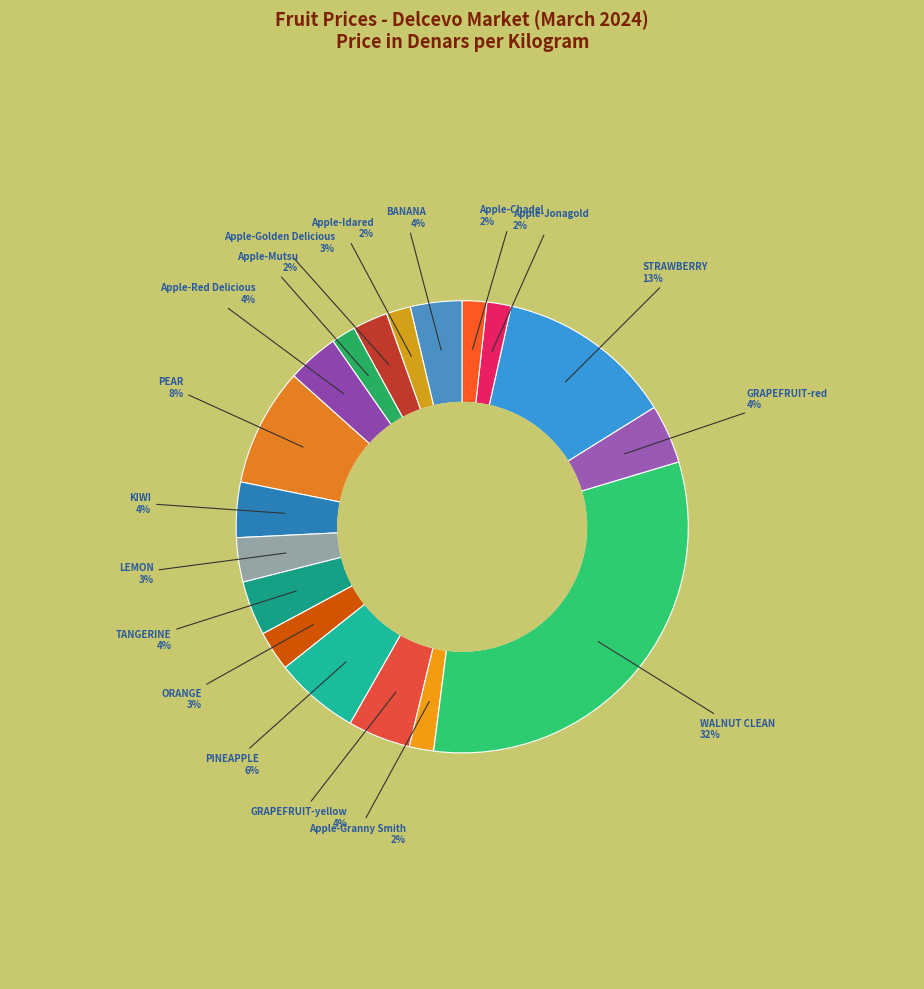

How many slices are in this pie chart?

18